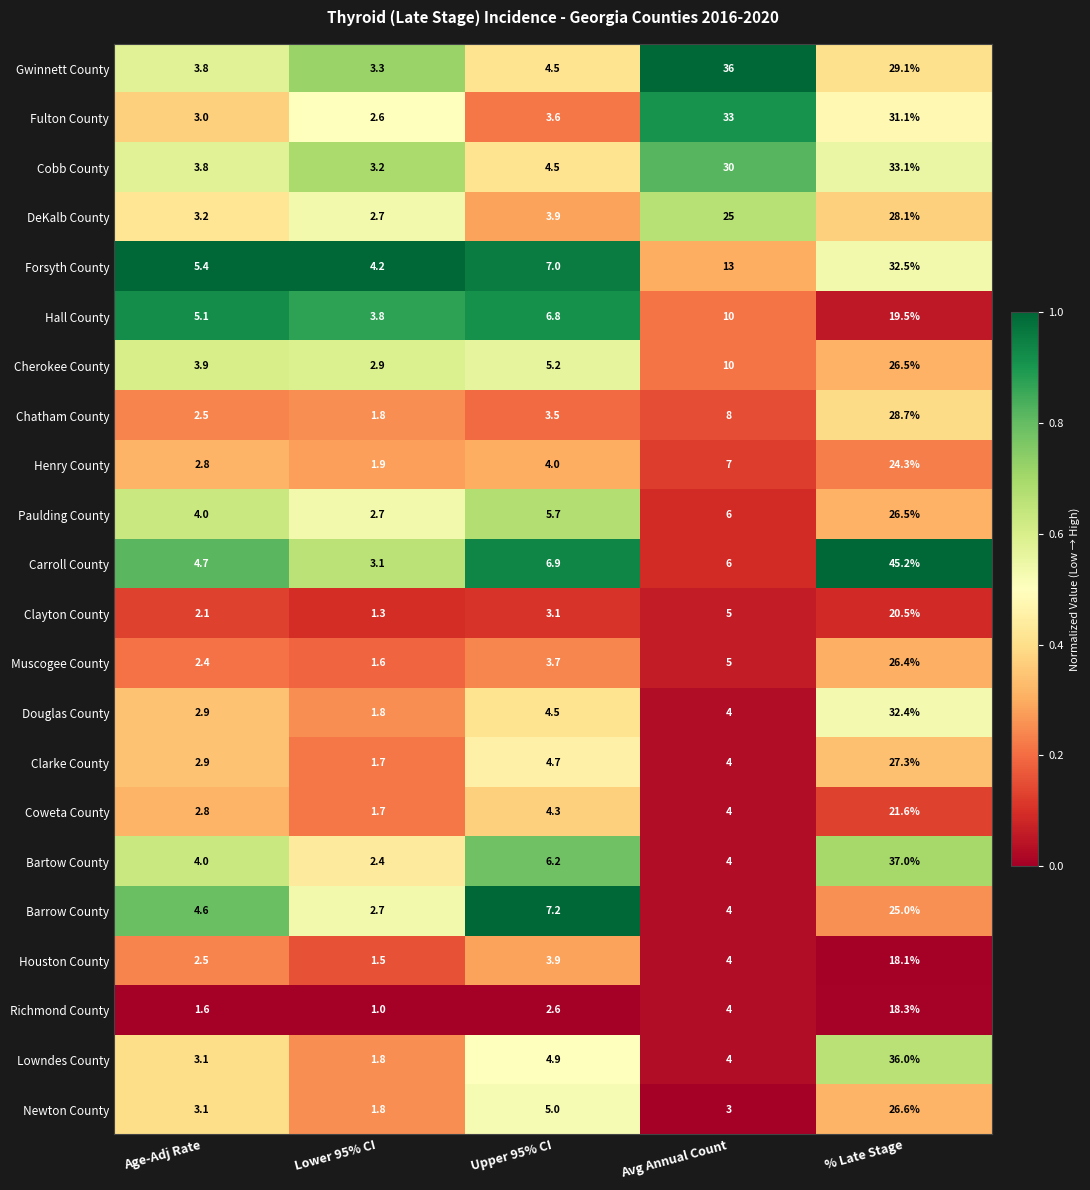

What is the average value of the Forsyth County series?

12.4